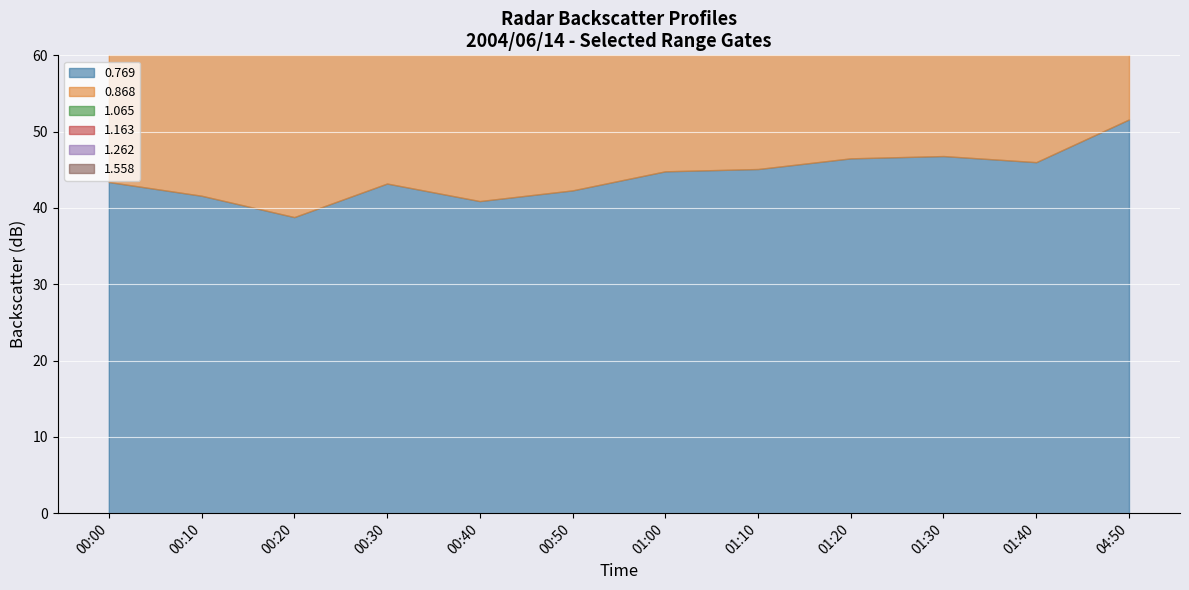

Which series changed the most between 00:30 and 01:20?

1.558